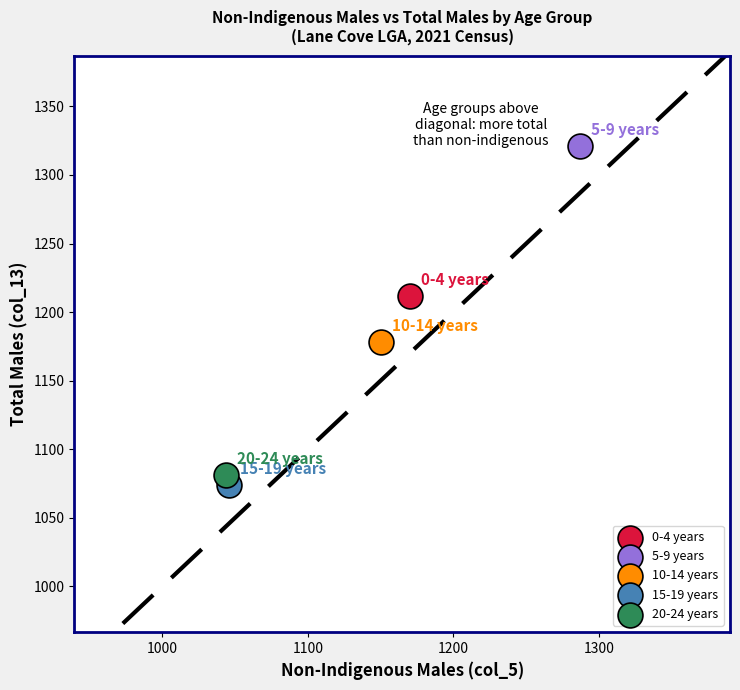

Which series reaches the maximum Y coordinate?

5-9 years